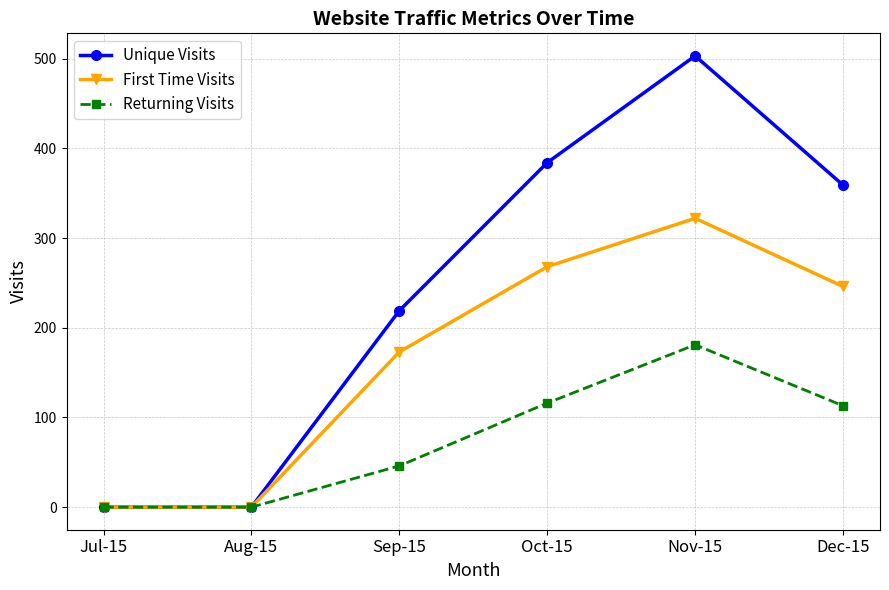

Which series has the largest total across all categories?

Unique Visits